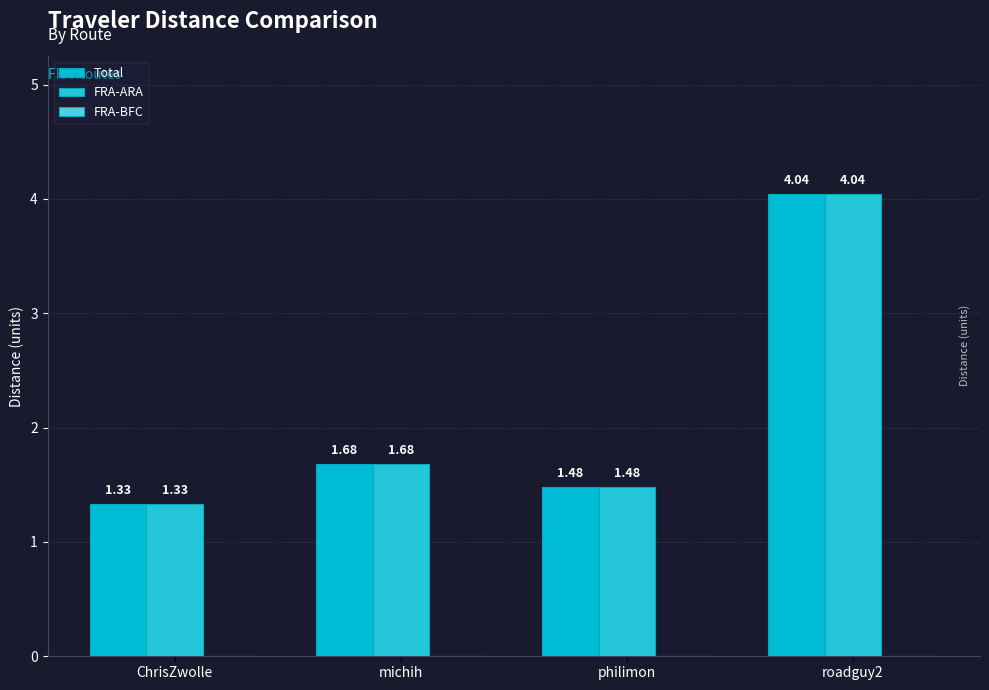

What is the sum of the Total values at michih and roadguy2?

5.7